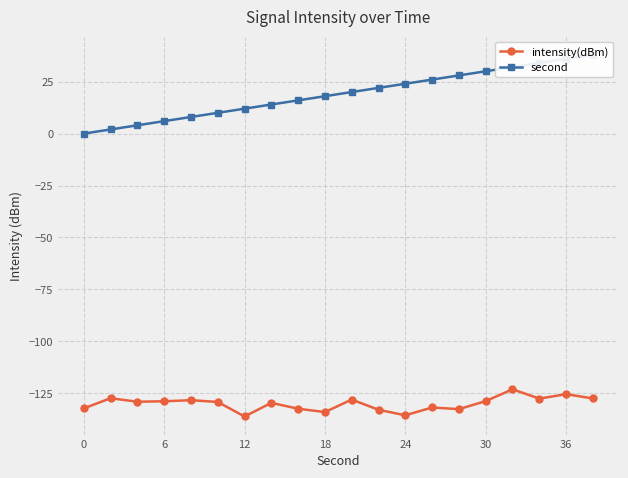

What is the greatest value displayed?

38.0